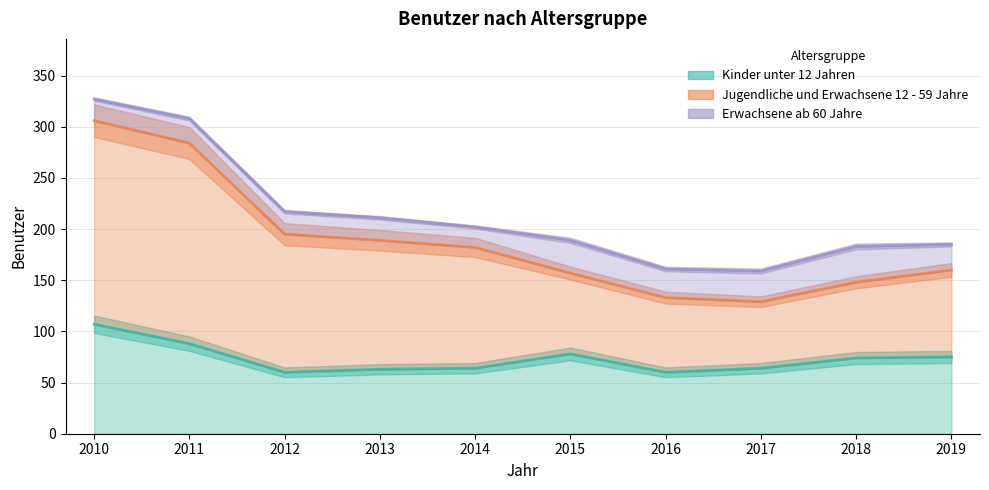

List the series in order of their peak value, lowest first.

Kinder unter 12 Jahren, Jugendliche und Erwachsene 12 - 59 Jahre